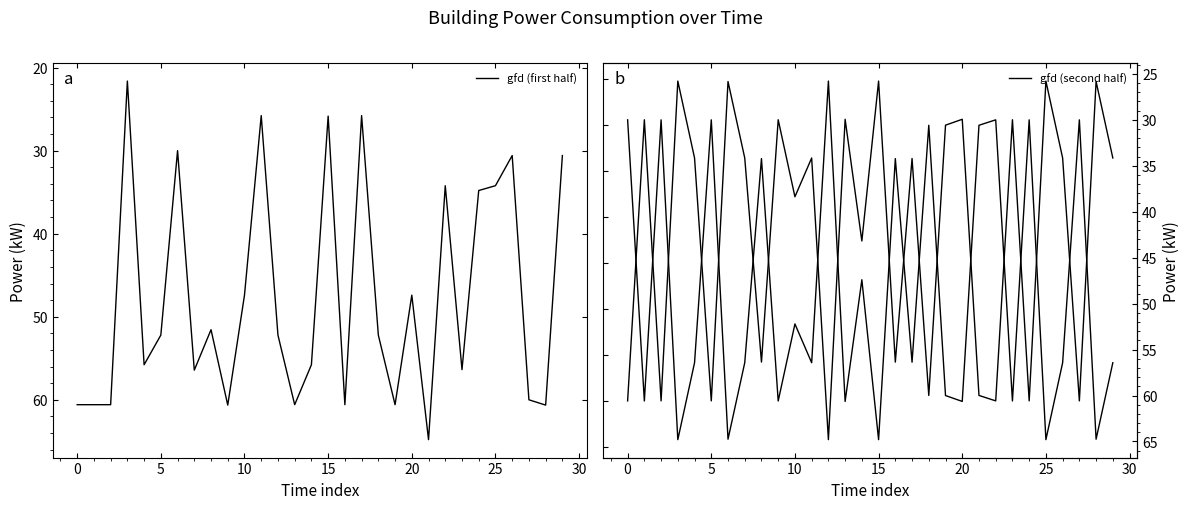

True or false: gfd (first half) and gfd (second half) intersect in this chart.

True